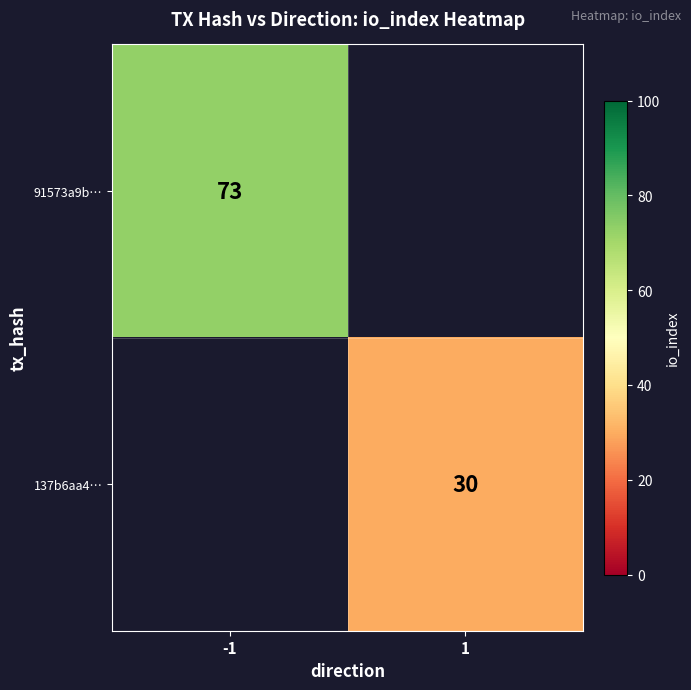

The value of 137b6aa4… at 1 is 30. True or false?

True